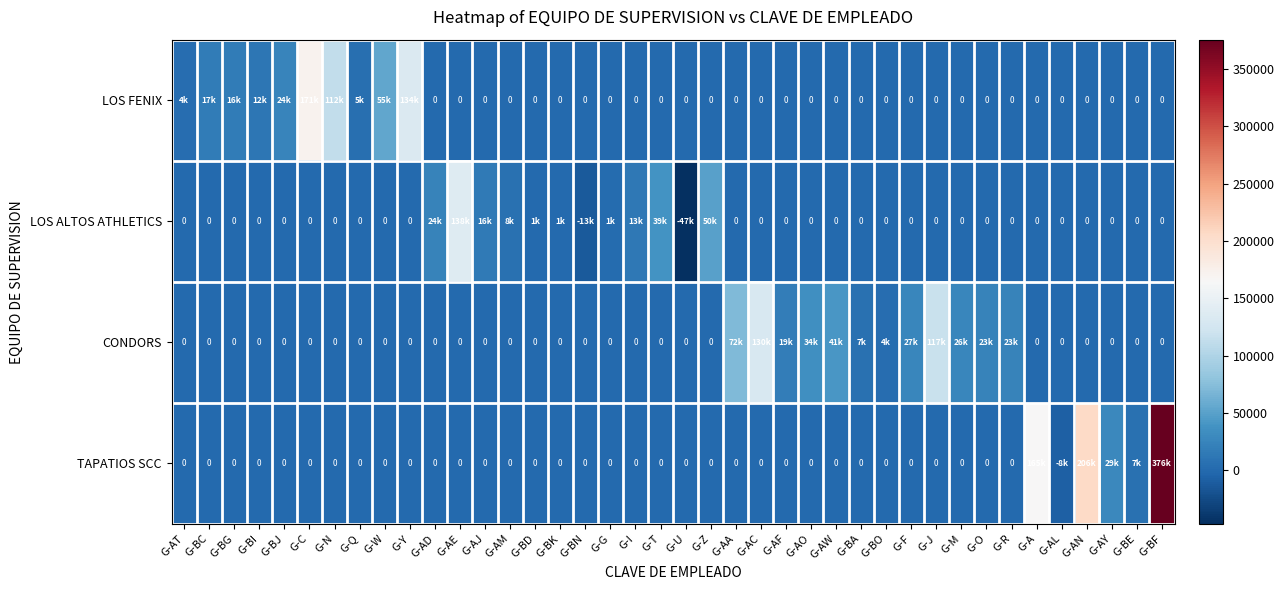

What is the difference between the maximum and minimum values in the TAPATIOS SCC series?

383865.1